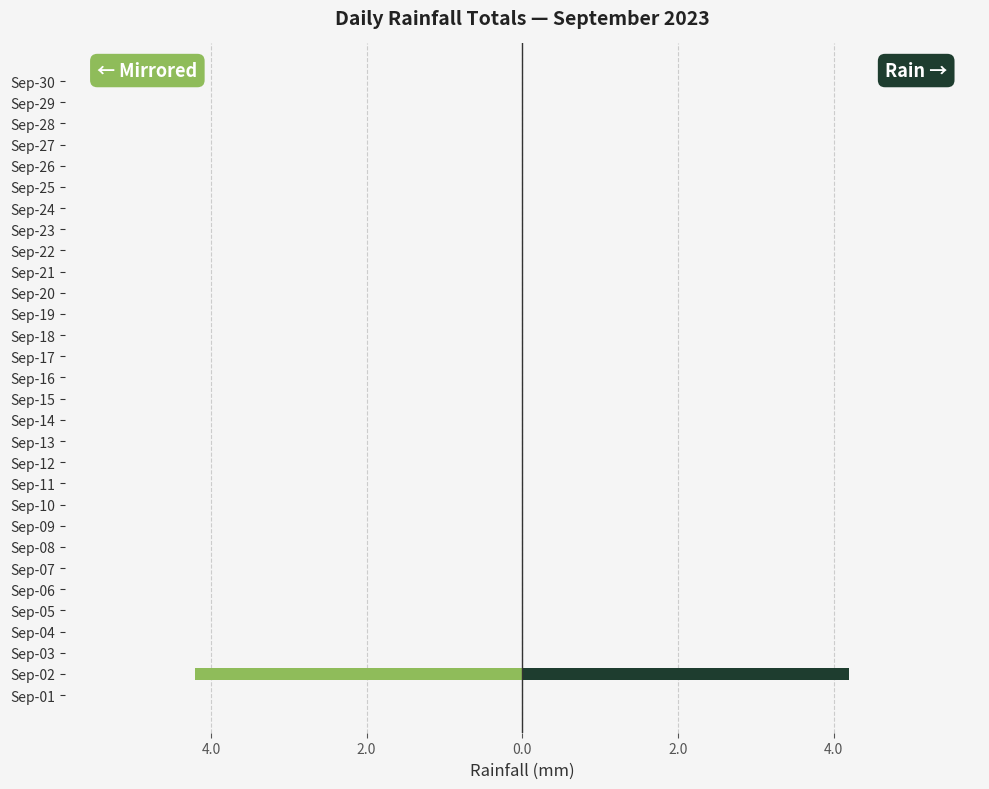

Reading left to right, extract all data points from this chart.

Rain (mm): 0.0	4.2	0.0	0.0	0.0	0.0	0.0	0.0	0.0	0.0	0.0	0.0	0.0	0.0	0.0	0.0	0.0	0.0	0.0	0.0	0.0	0.0	0.0	0.0	0.0	0.0	0.0	0.0	0.0	0.0
Rain (mm) ← mirror: 0.0	-4.2	0.0	0.0	0.0	0.0	0.0	0.0	0.0	0.0	0.0	0.0	0.0	0.0	0.0	0.0	0.0	0.0	0.0	0.0	0.0	0.0	0.0	0.0	0.0	0.0	0.0	0.0	0.0	0.0